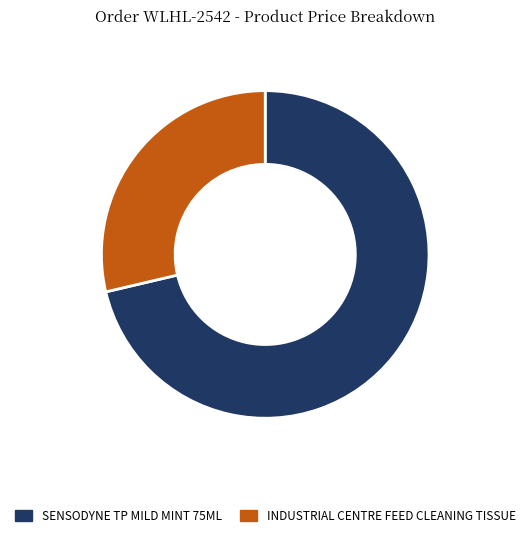

Which category has the smallest portion of the pie?

INDUSTRIAL CENTRE FEED CLEANING TISSUE